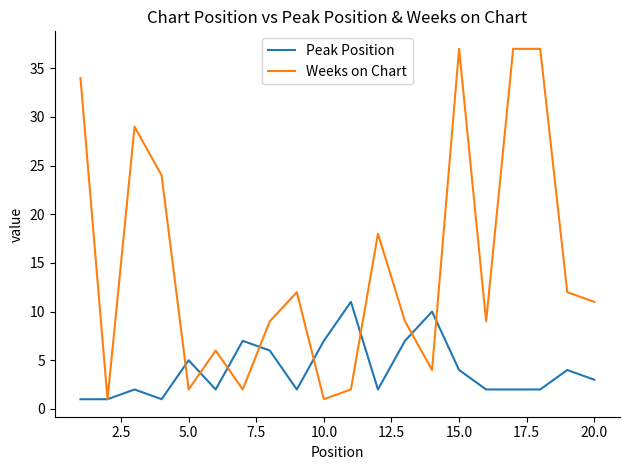

True or false: Peak Position and Weeks on Chart intersect in this chart.

True